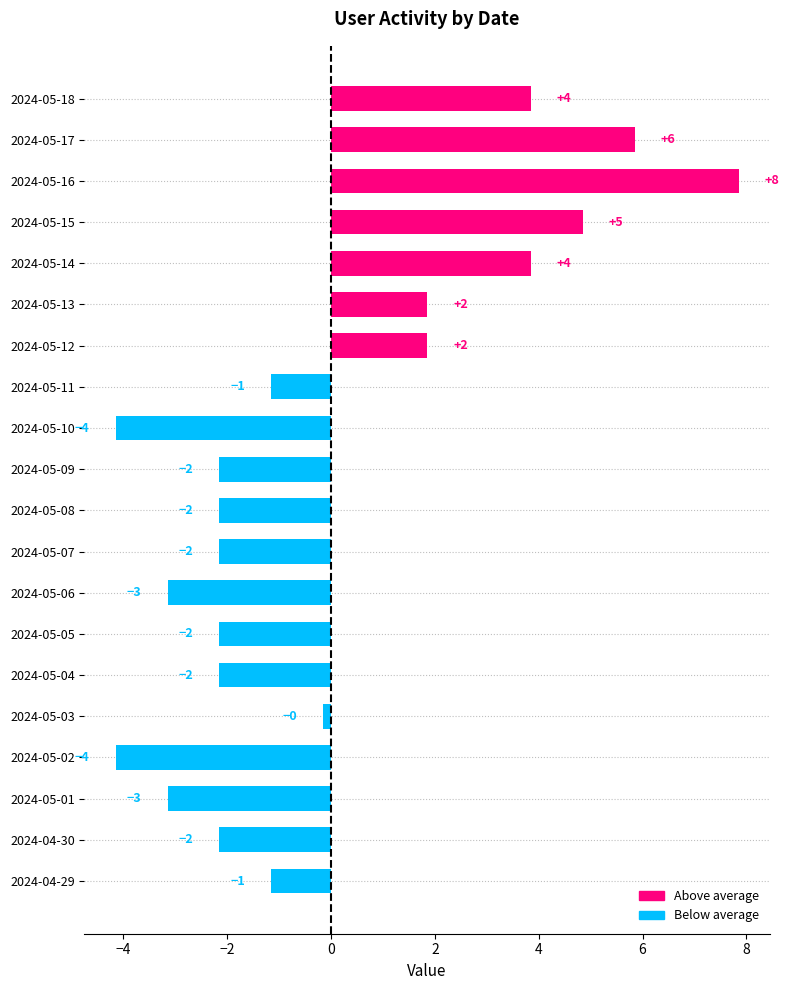

How many bars are there in total?

20